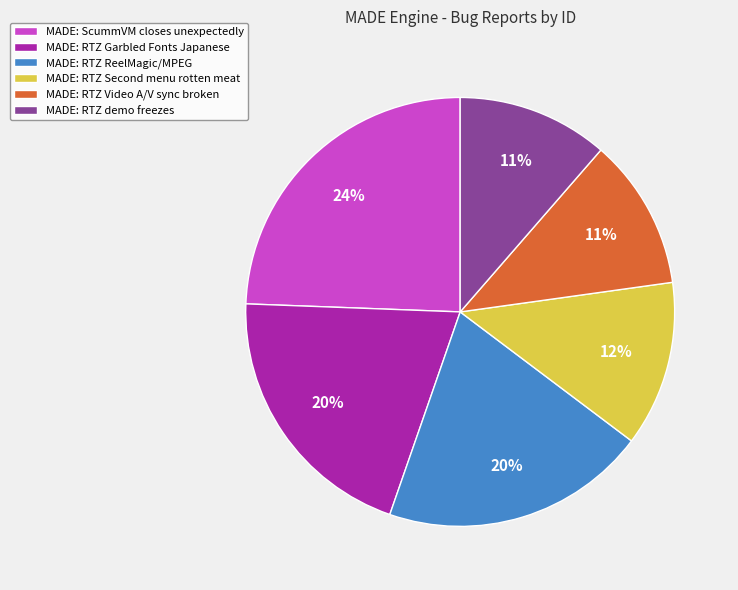

Count the number of slices in the pie.

6